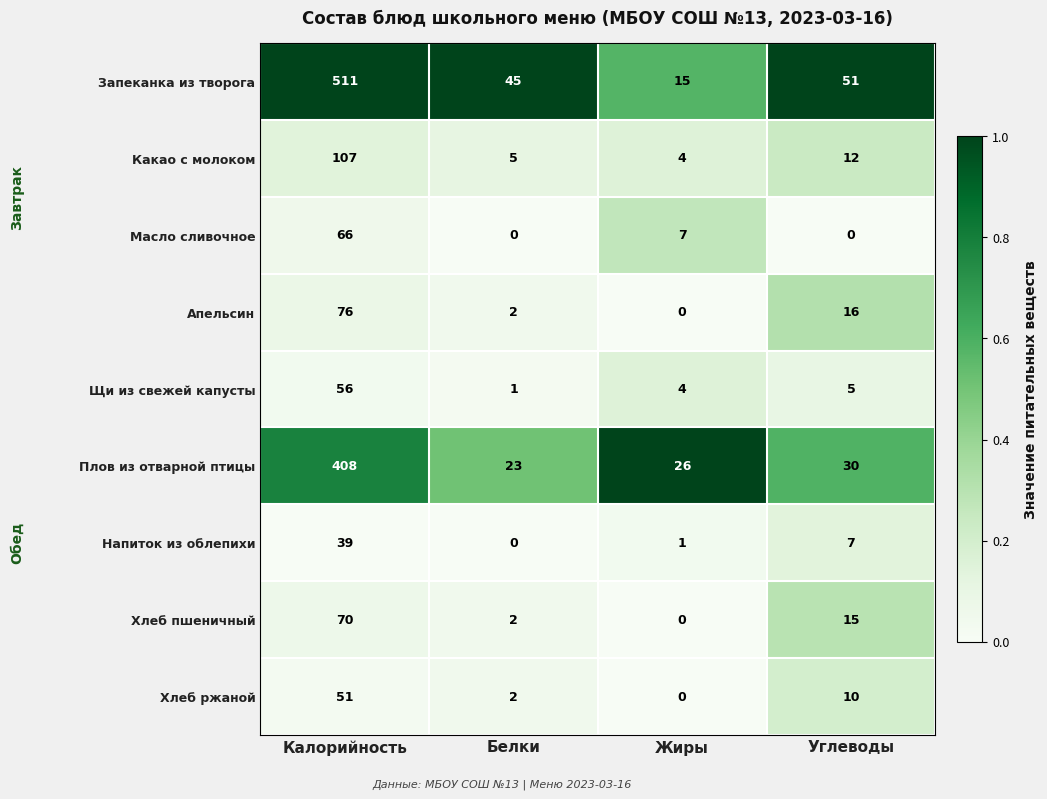

Is it true that Масло сливочное equals 66 at Калорийность?

True